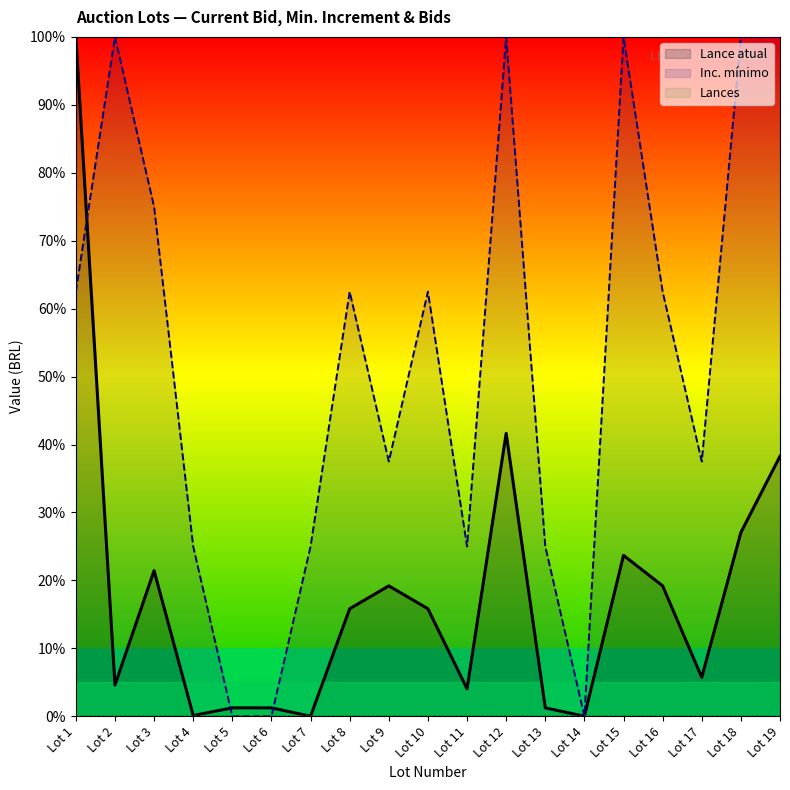

At which category does Lance atual reach its first local valley?

Lot 2